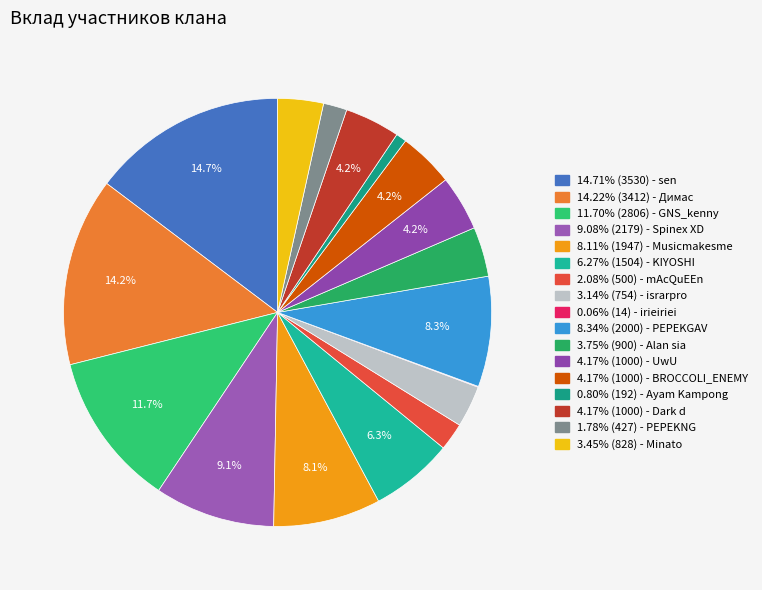

Count the number of slices in the pie.

17